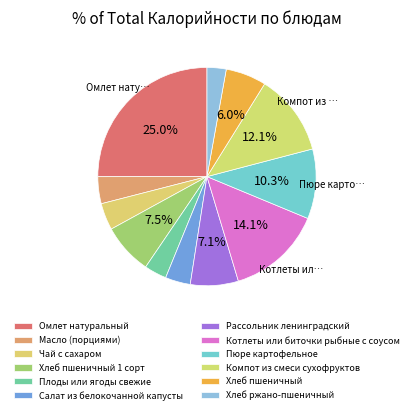

What is the change in value from Омлет натуральный to Пюре картофельное?

-208.3